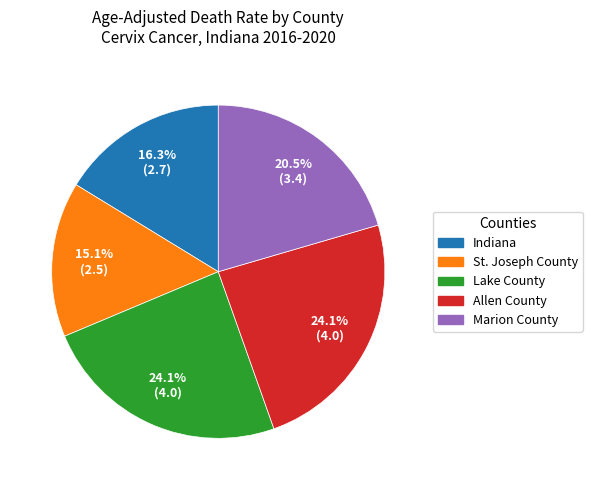

What is the smallest slice in the pie chart?

St. Joseph County